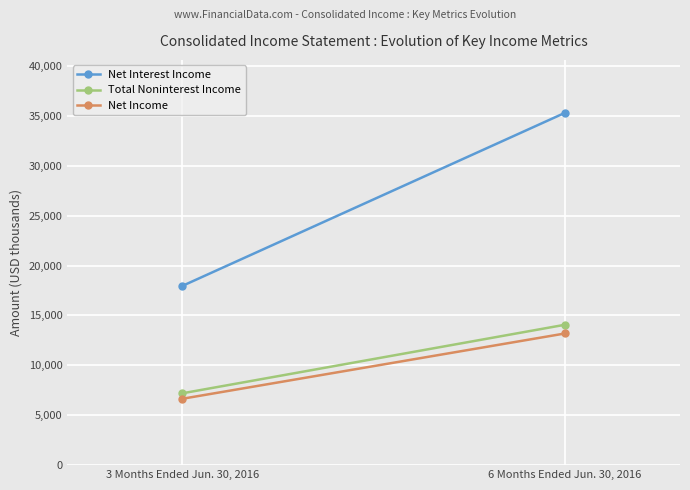

What is the sum of the Net Interest Income values at 6 Months Ended Jun. 30, 2016 and 3 Months Ended Jun. 30, 2016?

53269